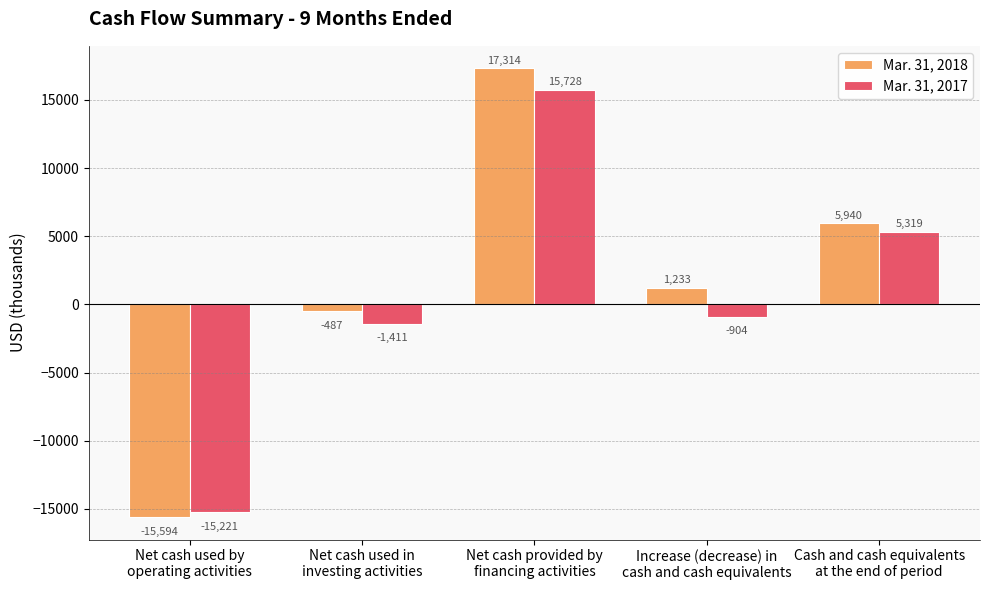

What value does the Mar. 31, 2018 series have at Increase (decrease) in
cash and cash equivalents?

1233